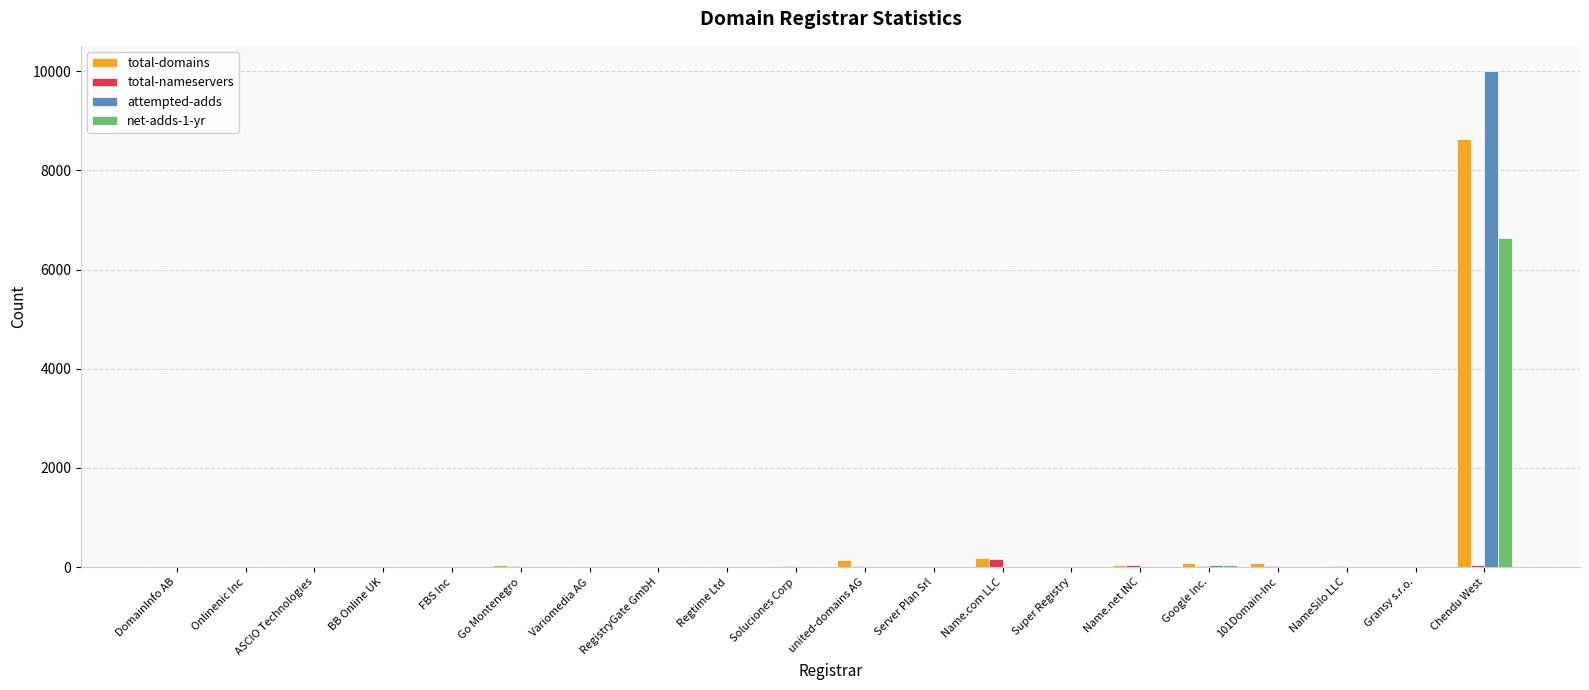

At which category is the sum across all series the highest?

Chendu West